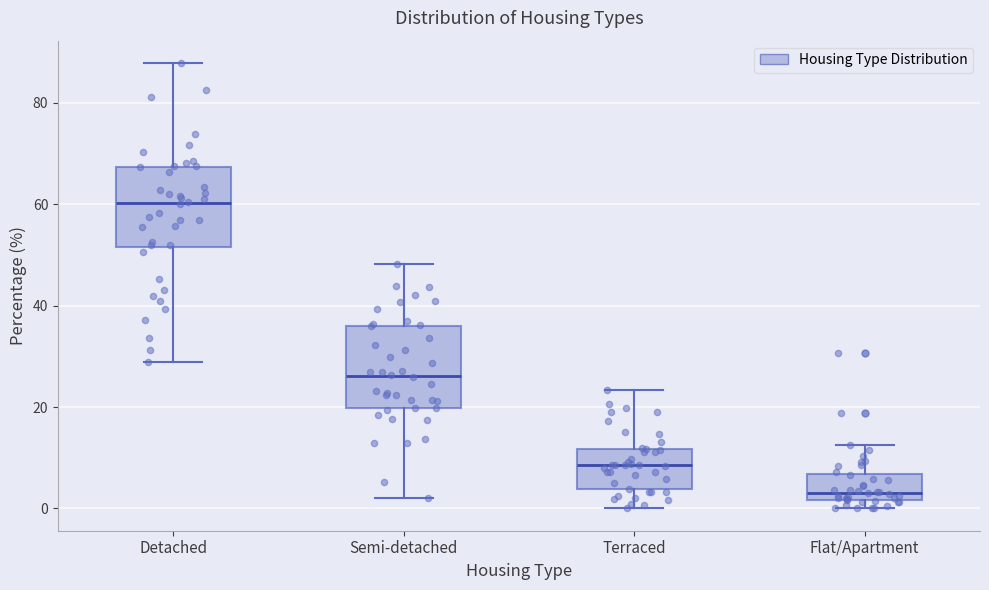

Reading left to right, transcribe this box plot: for each box, give where its median line is, the range the box spans, and where its two whiskers end, as read against the y-axis. The values are not printed on the chart, so give them approximately, as read against the axis.

Detached: median 60, box 52 to 68, whiskers 28 to 88
Semi-detached: median 26, box 20 to 36, whiskers 2 to 48
Terraced: median 8, box 4 to 12, whiskers 0 to 24
Flat/Apartment: median 4, box 2 to 6, whiskers 0 to 12